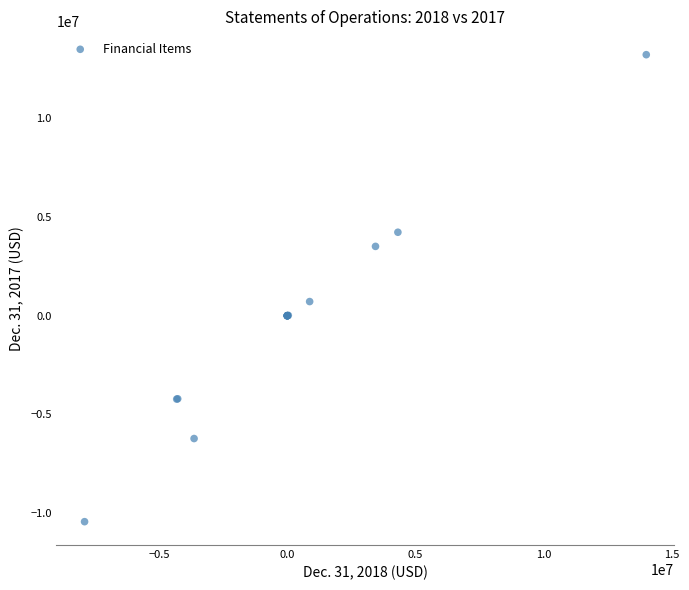

What Y value in the scatter plot is closest to 1394420?

715888.1